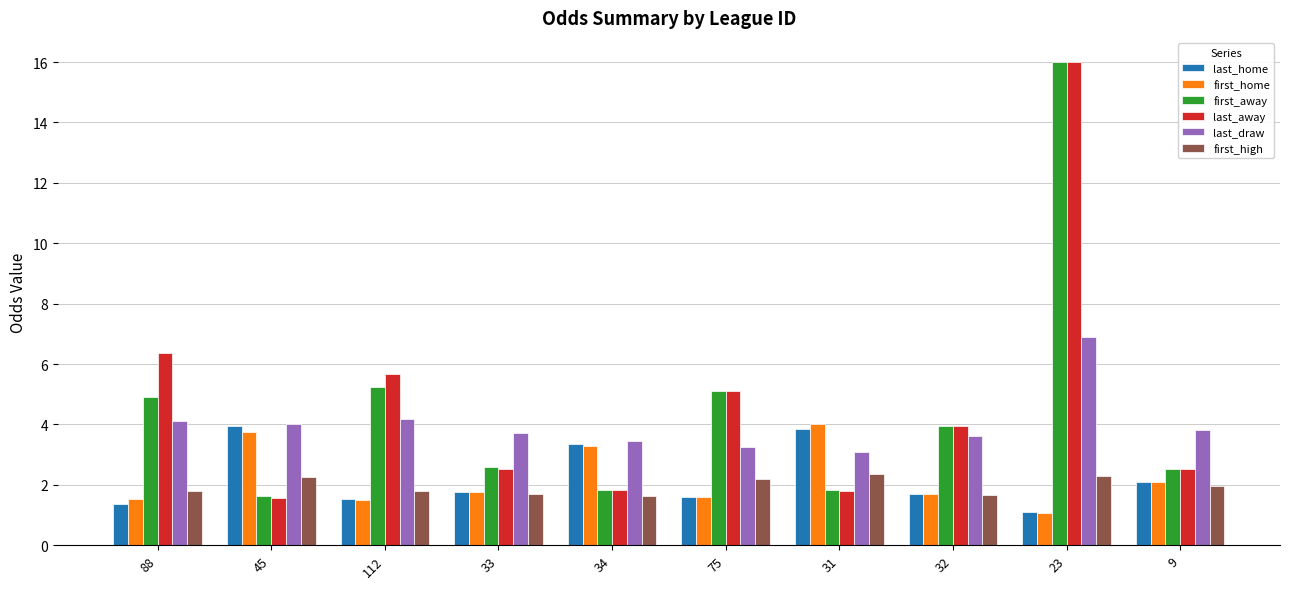

What is the difference between the highest and lowest values at 88?

5.0